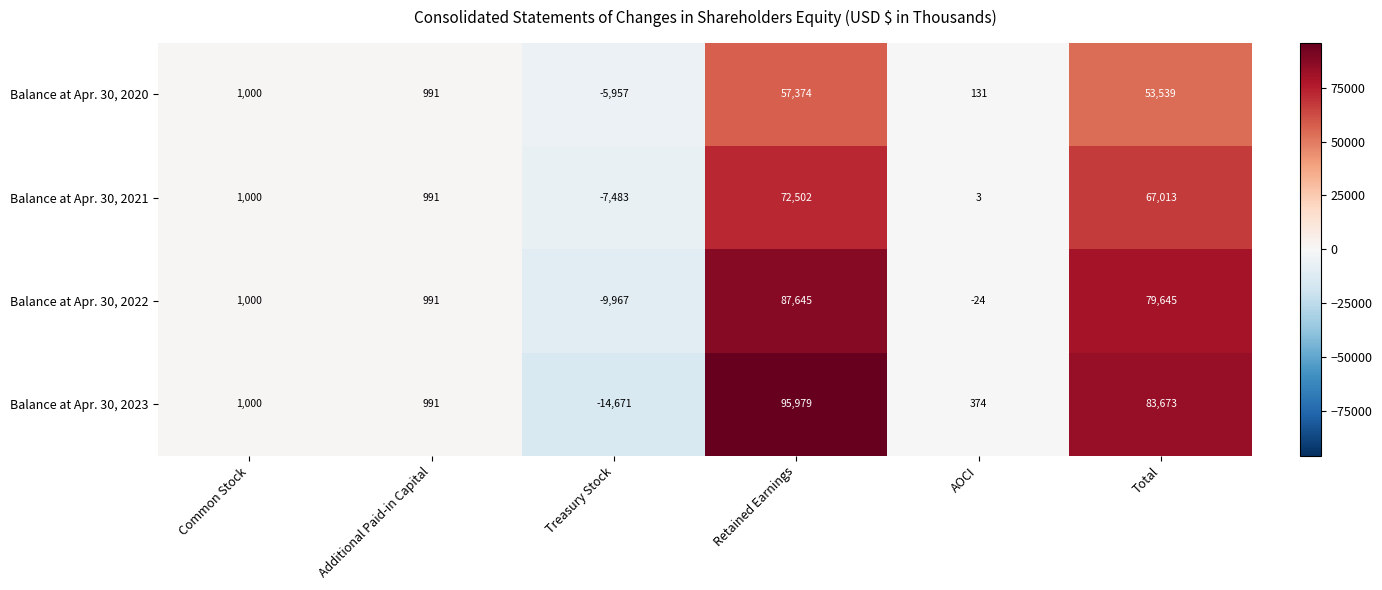

The Balance at Apr. 30, 2023 series shows 250 at AOCI. True or false?

False